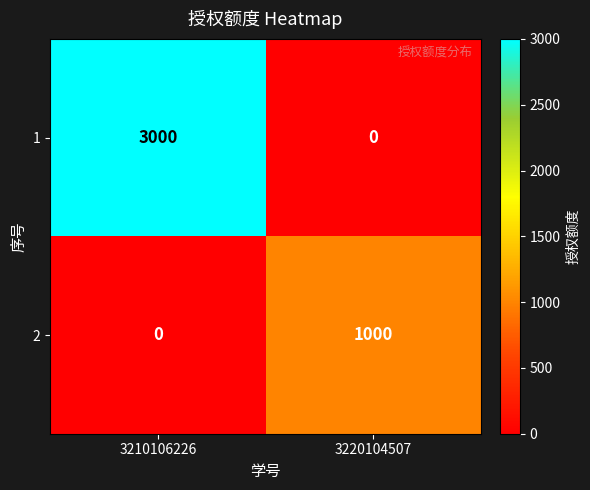

Reading left to right, extract all data points from this chart.

1: 3210106226=3000	3220104507=0
2: 3210106226=0	3220104507=1000